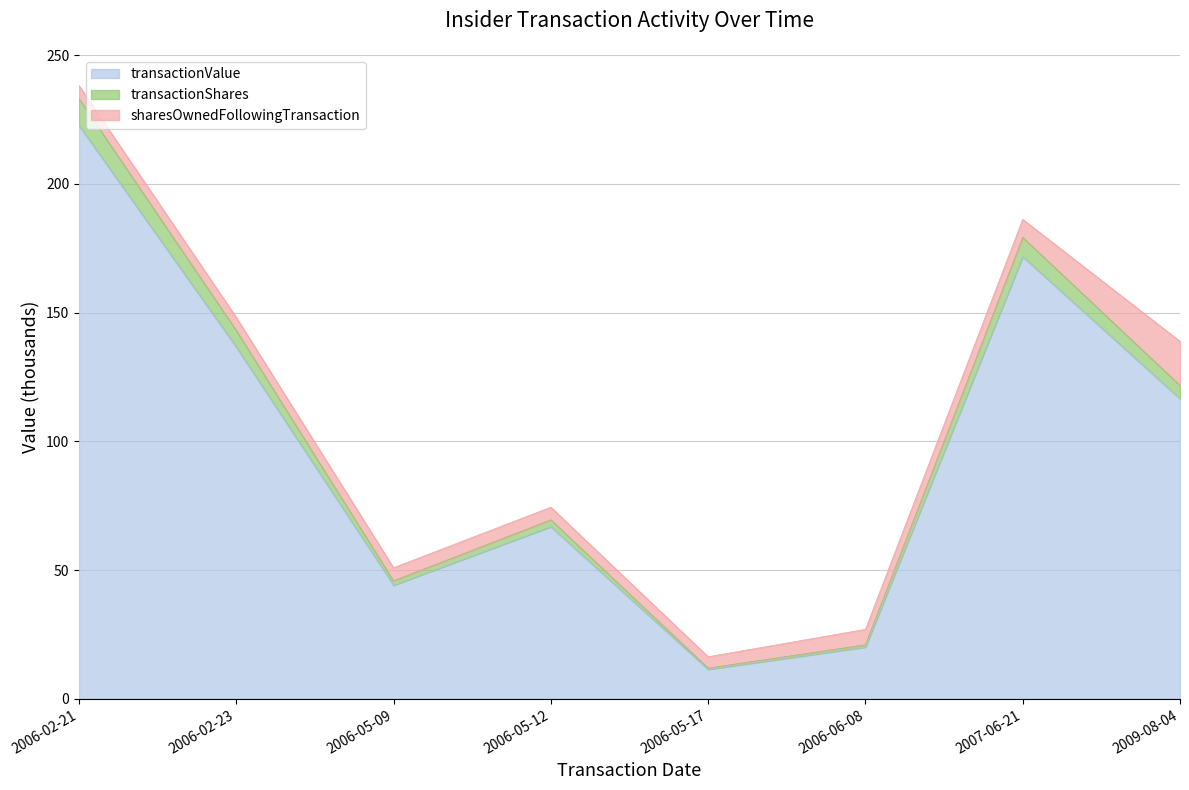

True or false: transactionValue and transactionShares cross at least once.

False